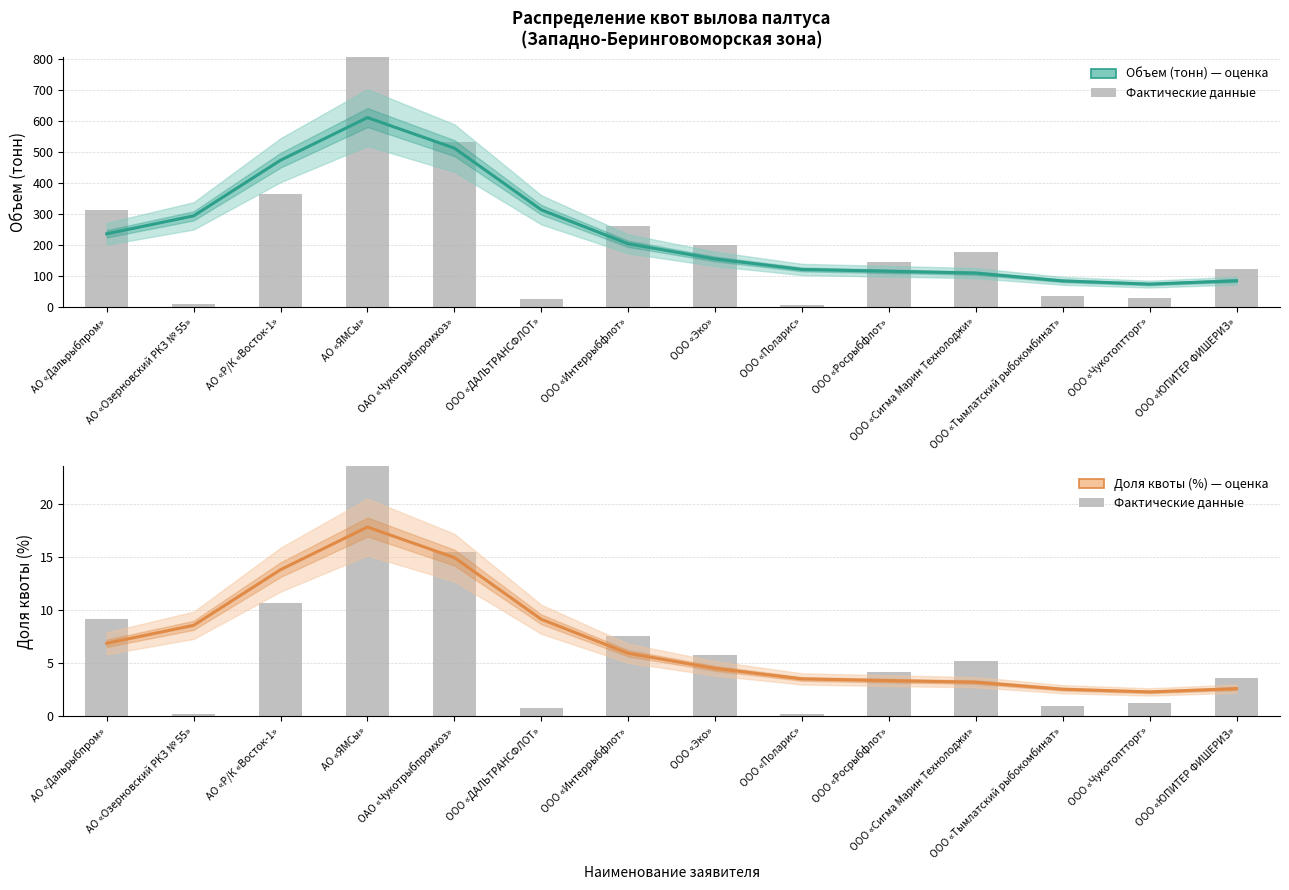

How many bars are there in total?

28